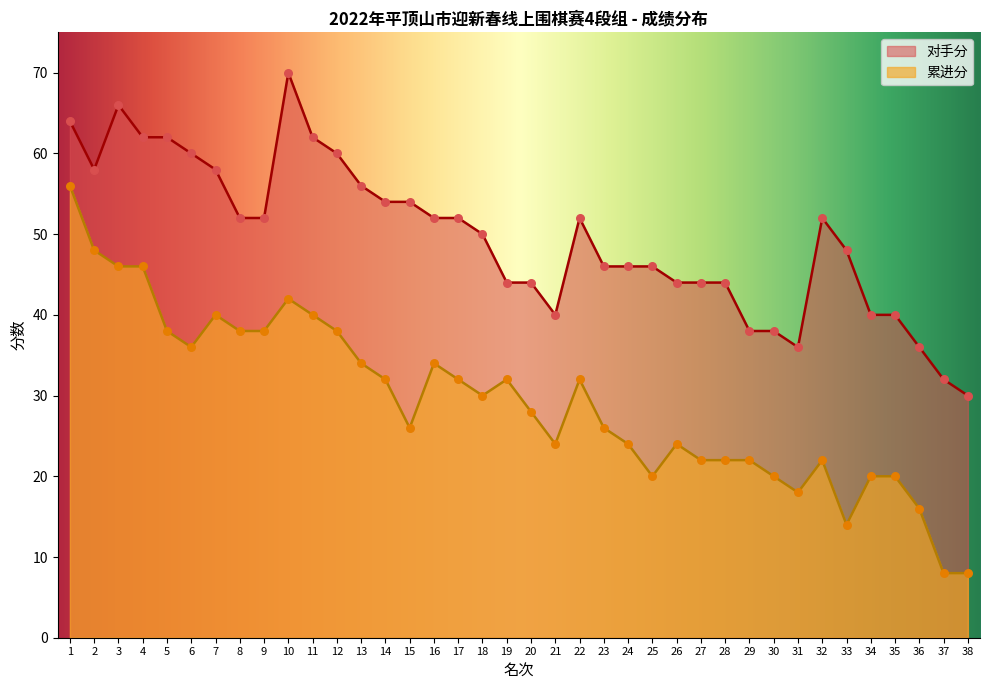

Which series reaches the minimum Y coordinate?

累进分